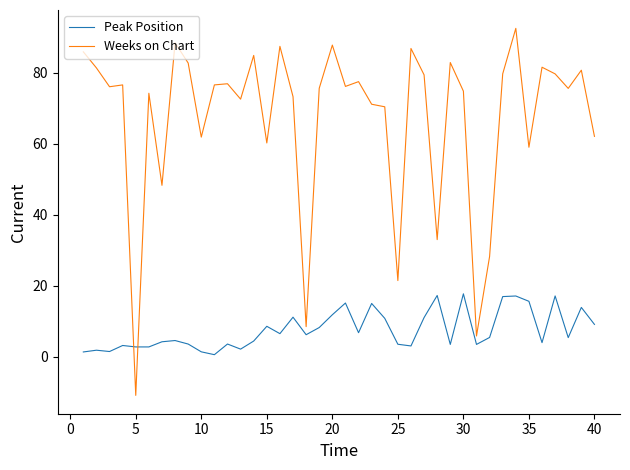

True or false: Peak Position and Weeks on Chart intersect in this chart.

True